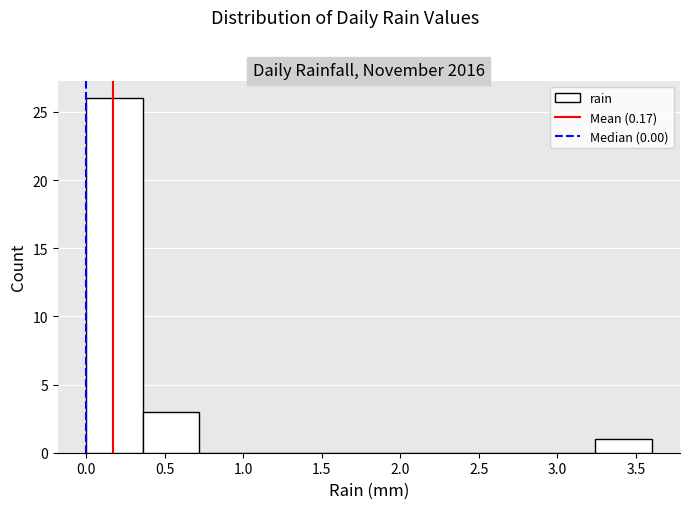

Reading left to right, list every bar in this chart as the range it spans on the x-axis followed by its height. Neither the bar edges nor the heights are printed on the chart, so give them approximately, as read against the axes.

0.00 to 0.36: 26
0.36 to 0.72: 3
0.72 to 1.08: 0
1.08 to 1.44: 0
1.44 to 1.80: 0
1.80 to 2.16: 0
2.16 to 2.52: 0
2.52 to 2.88: 0
2.88 to 3.24: 0
3.24 to 3.60: 1